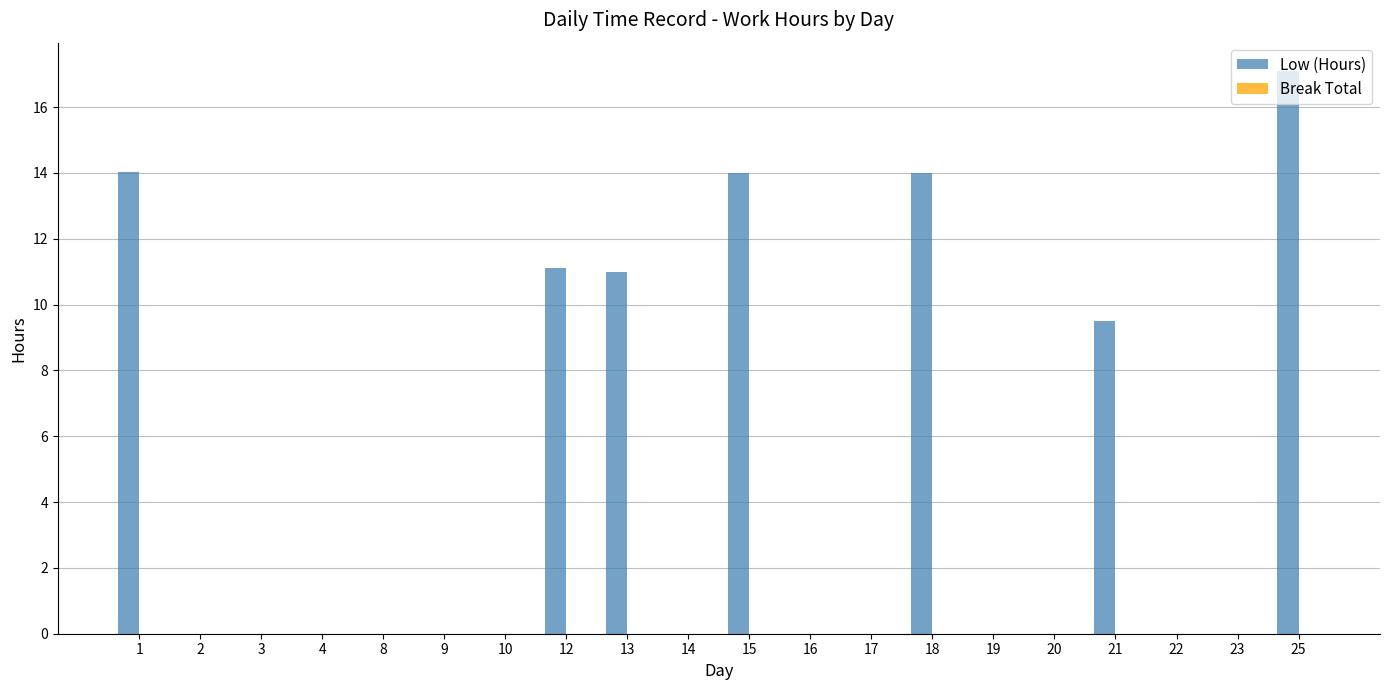

What is the sum of the values at 21 and 19?

9.5